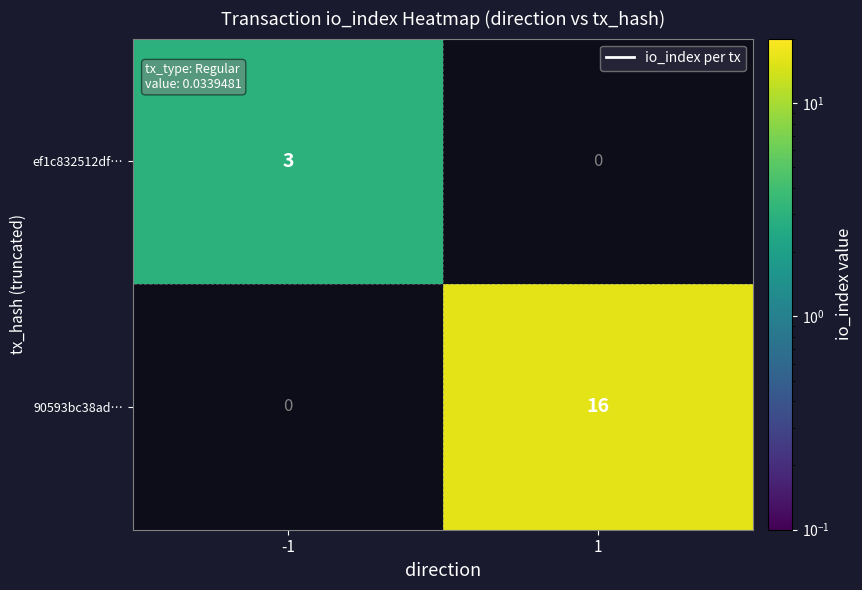

Rank the series by their maximum value, from lowest to highest.

ef1c832512df…, 90593bc38ad…